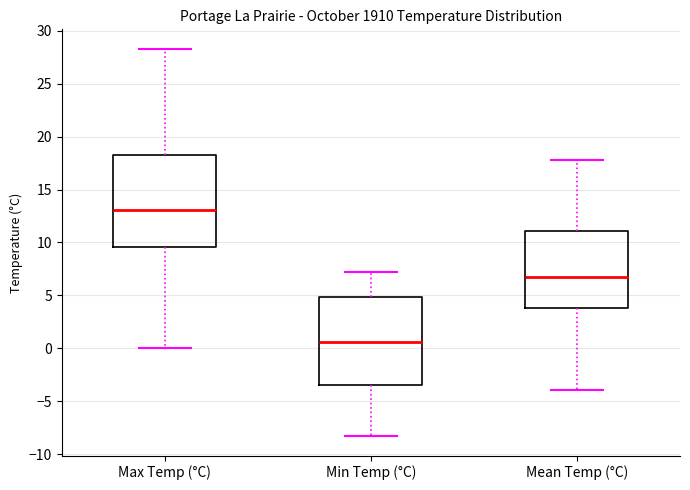

Which box has the highest median line?

Max Temp (°C)